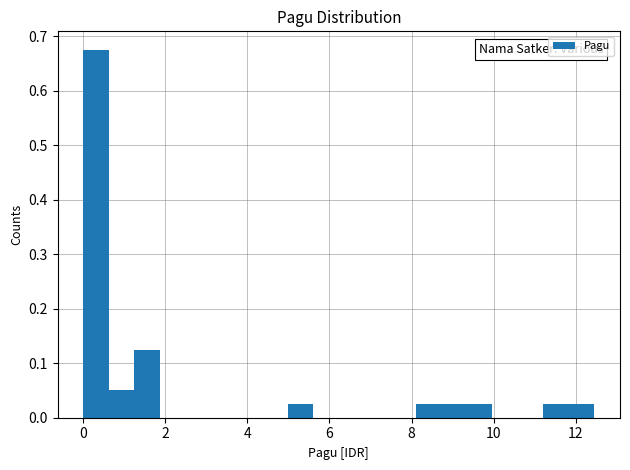

Around what value on the x-axis is the tallest bar? Give the approximate position of its centre, as read against the axis.

0.4